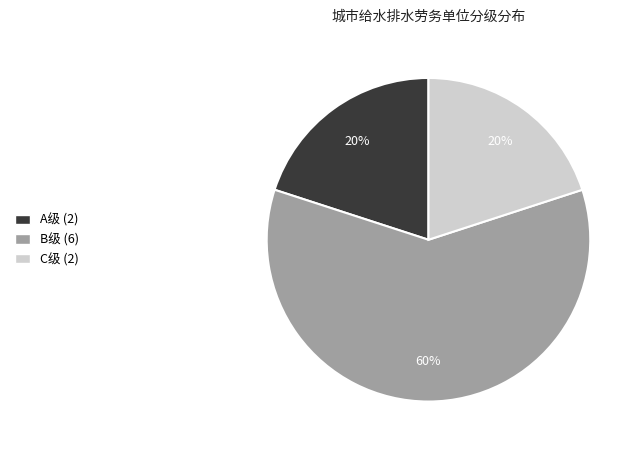

Is the sum of B级 and C级 greater than half?

Yes